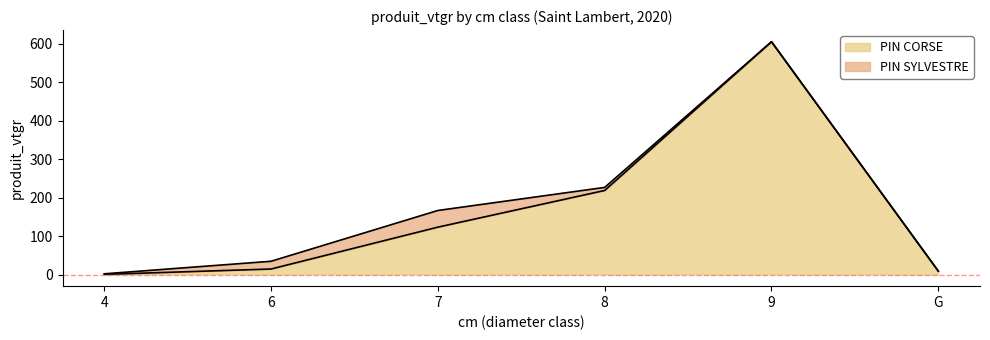

Rank the categories by value from highest to lowest.

9, 8, 7, 6, G, 4